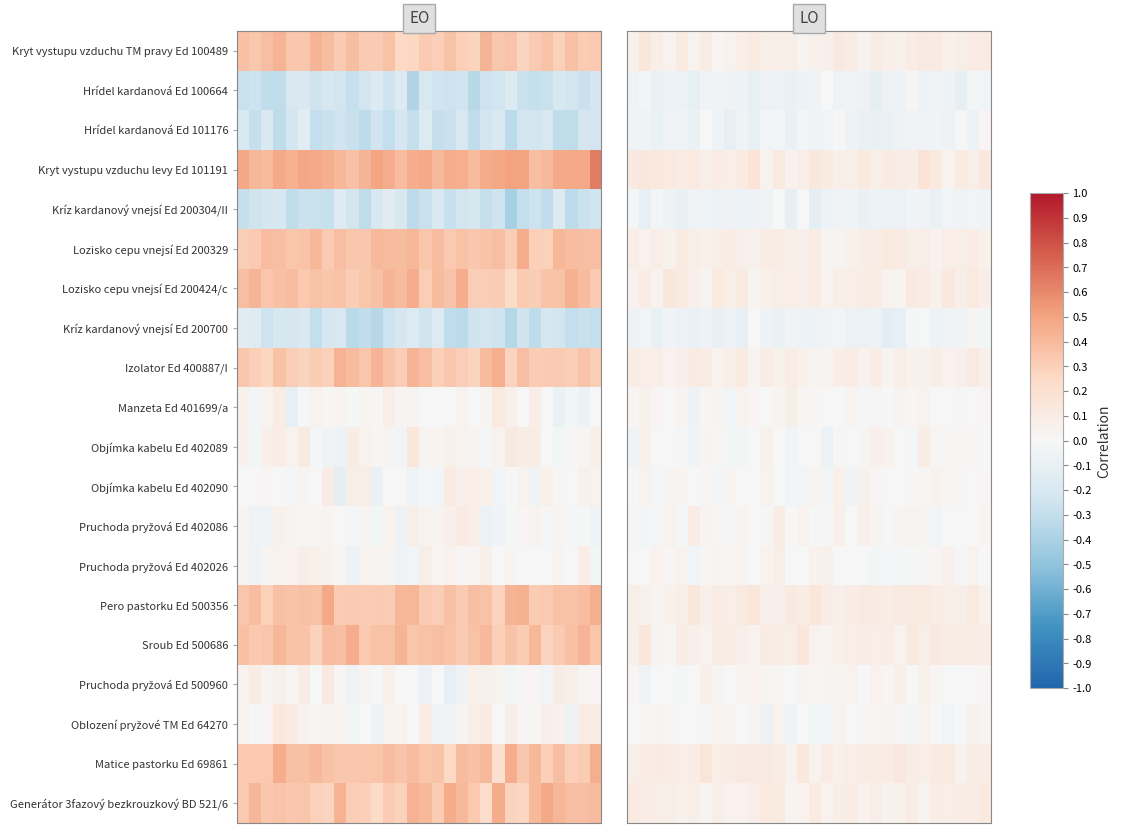

At how many categories does at least one series exceed 0?

30